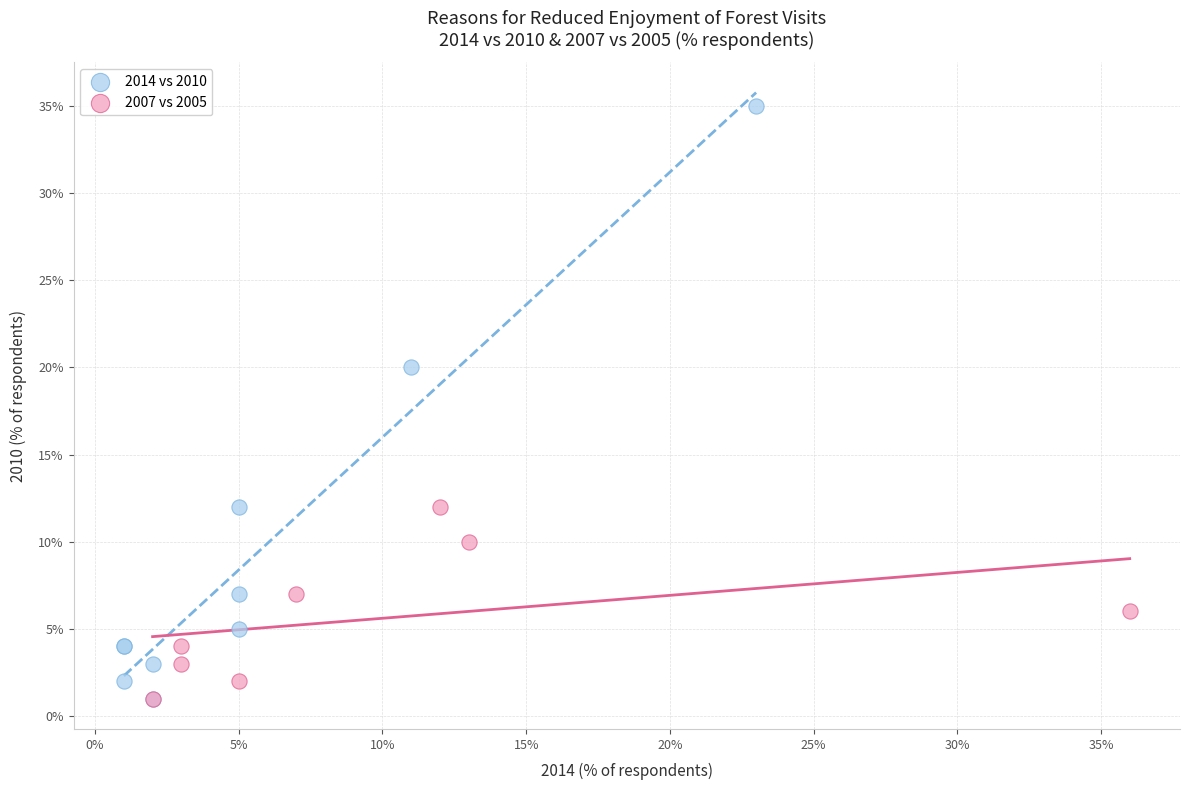

What are all the series names shown in the legend?

2014 vs 2010, 2007 vs 2005